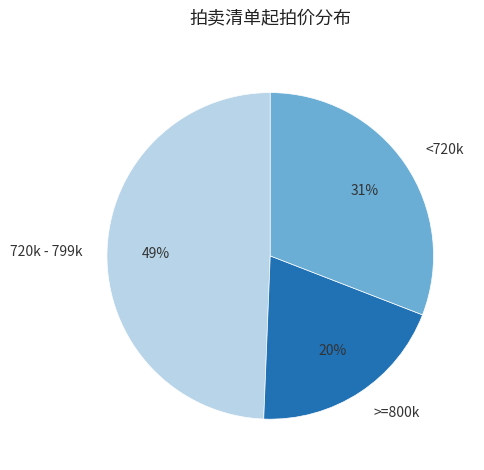

Combined, do >=800k and <720k account for over 50%?

Yes